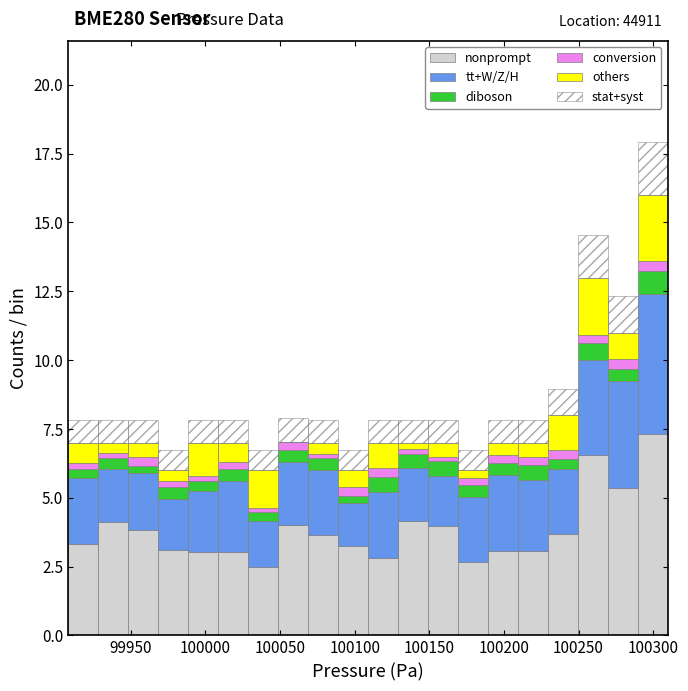

Which range on the x-axis has the tallest stacked bar (by total height)?

100290 to 100310